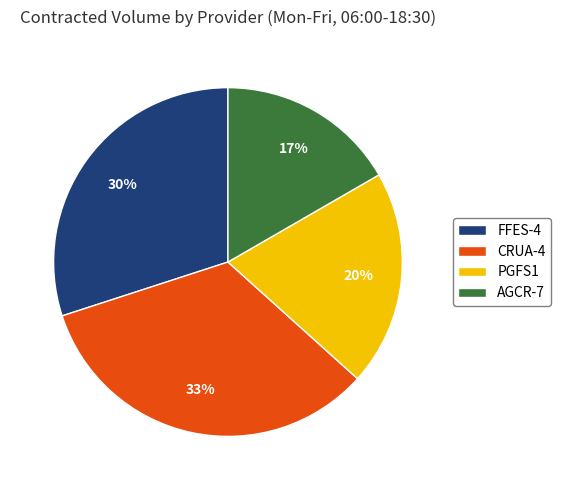

Is CRUA-4 the majority of the pie?

No